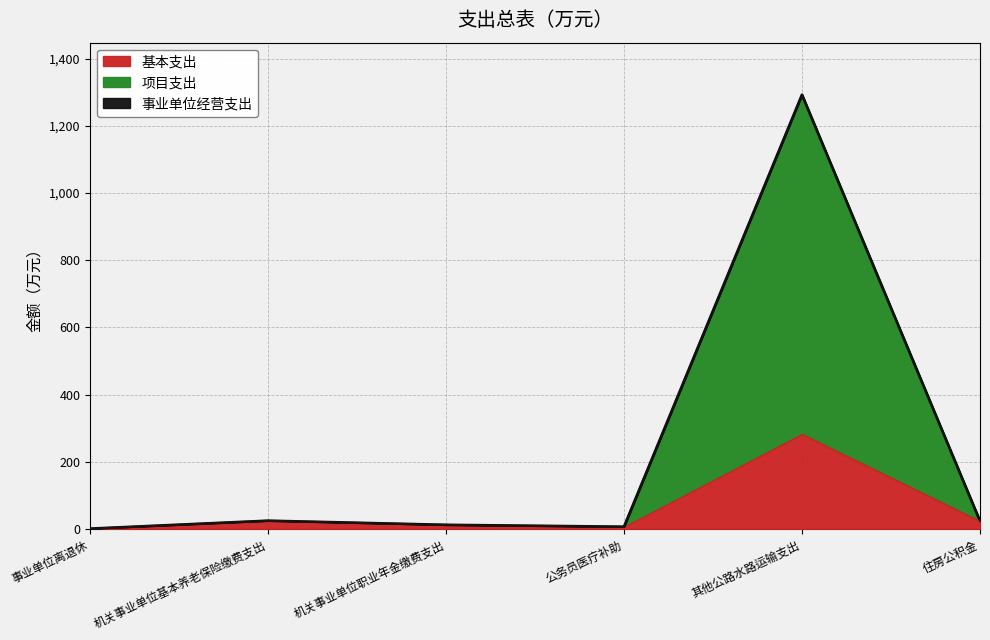

What is the minimum value for 项目支出?

1.1